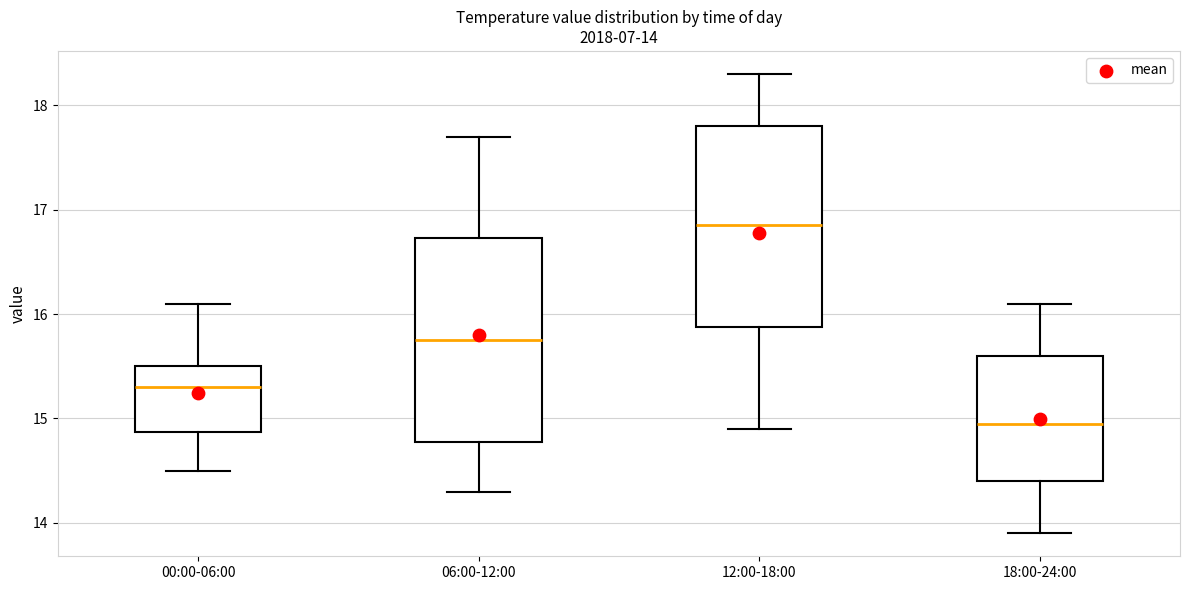

Which box has the highest median line?

12:00-18:00